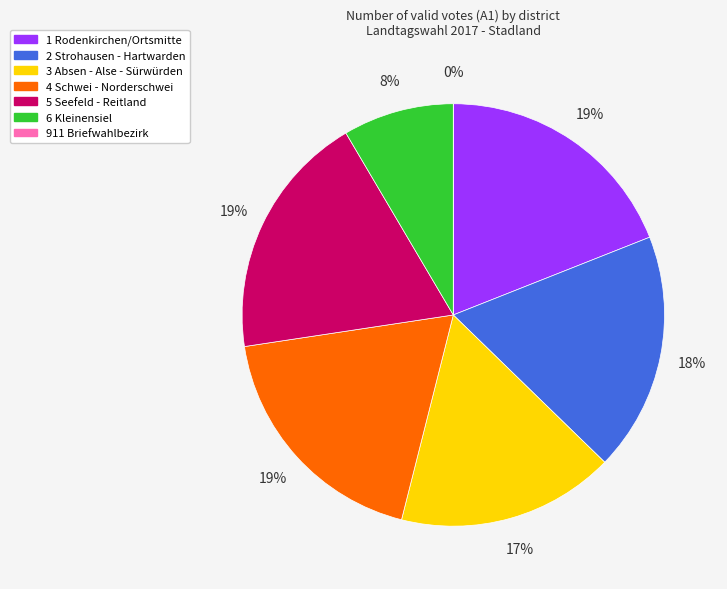

Does 911 account for over 50% of the chart?

No